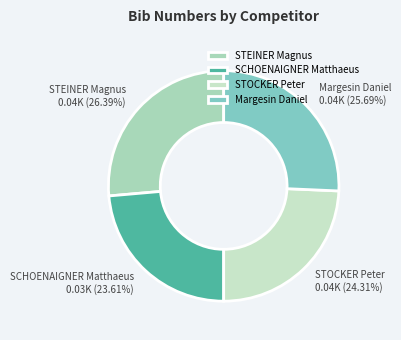

To the nearest percent, what percentage of the pie is STEINER Magnus?

26%